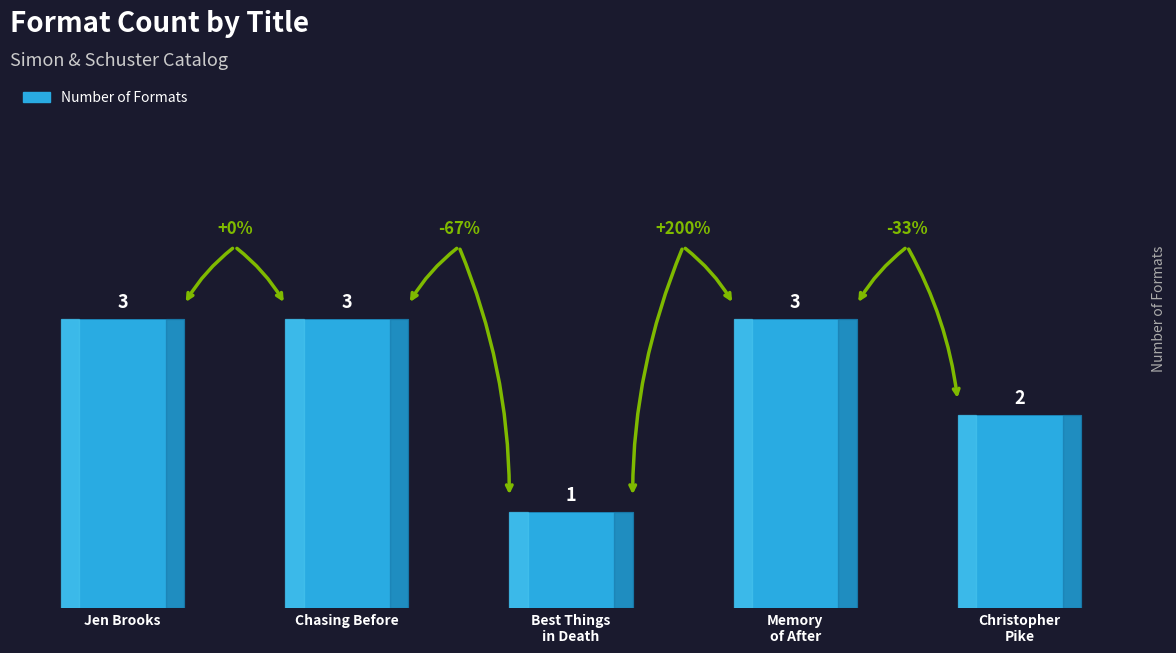

What is the maximum value shown in the chart?

3